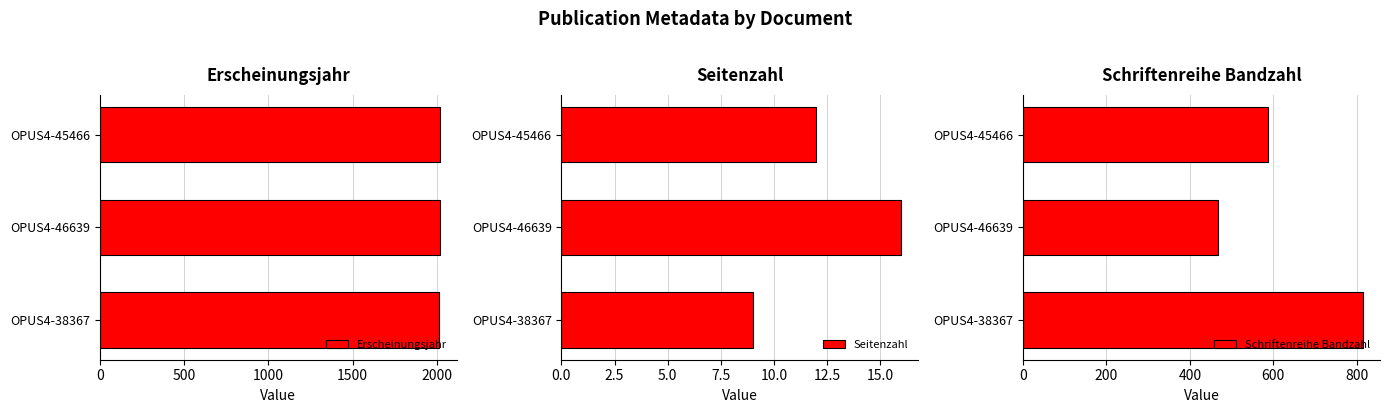

At how many categories does at least one series exceed 454?

3